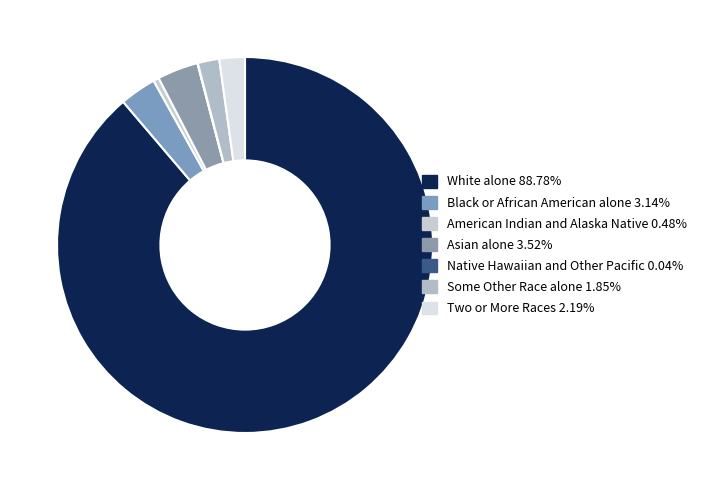

Which slice is the smallest?

Native Hawaiian and Other Pacific